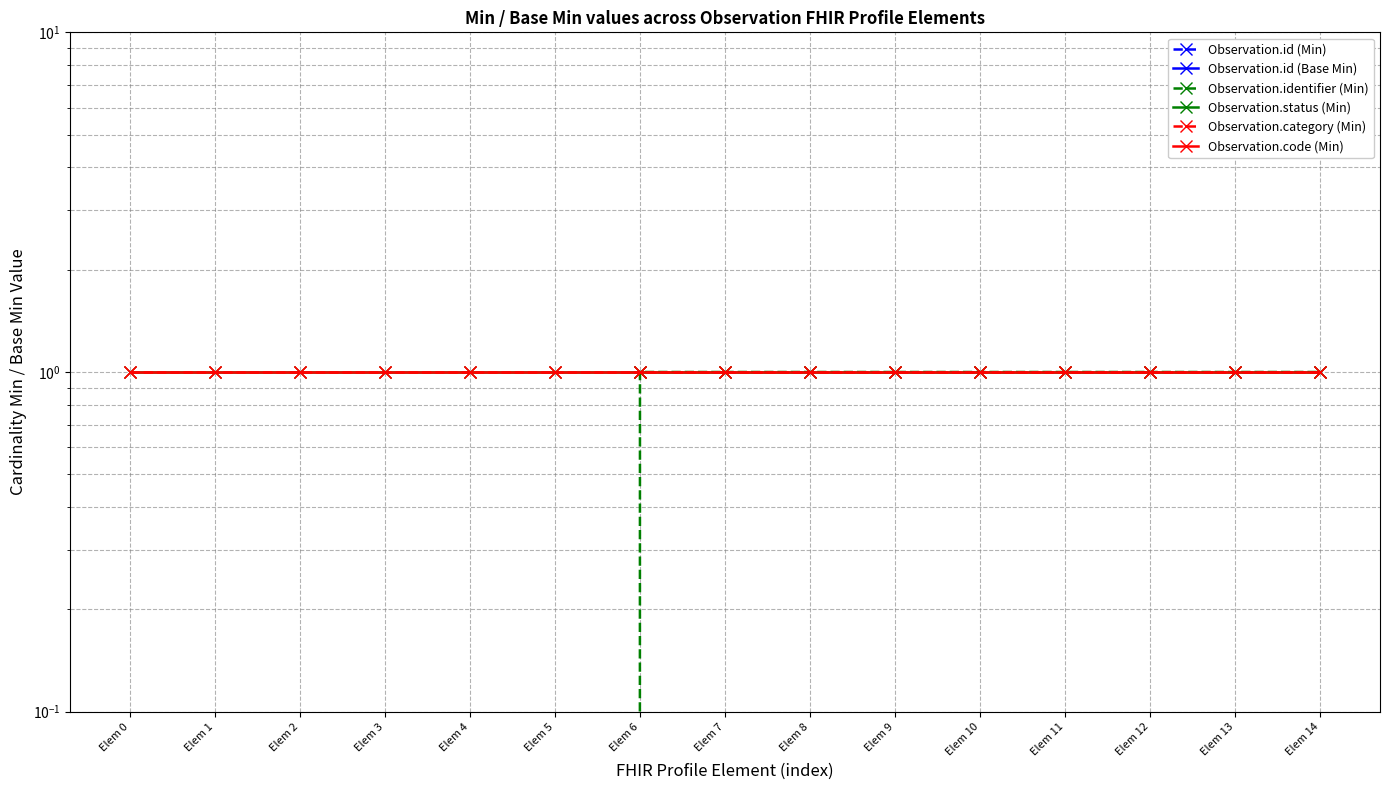

Reading right to left, what are all the values shown in this chart?

Observation.id (Min): 0	0	0	0	0	0	0	0	0	0	0	0	0	0	0
Observation.id (Base Min): 0	0	0	0	0	0	0	0	0	0	0	0	0	0	0
Observation.identifier (Min): 1	1	1	1	1	1	1	1	1	0	0	0	0	0	0
Observation.status (Min): 1	1	1	1	1	1	1	1	1	1	1	1	1	1	1
Observation.category (Min): 1	1	1	1	1	1	1	1	1	1	1	1	1	1	1
Observation.code (Min): 1	1	1	1	1	1	1	1	1	1	1	1	1	1	1